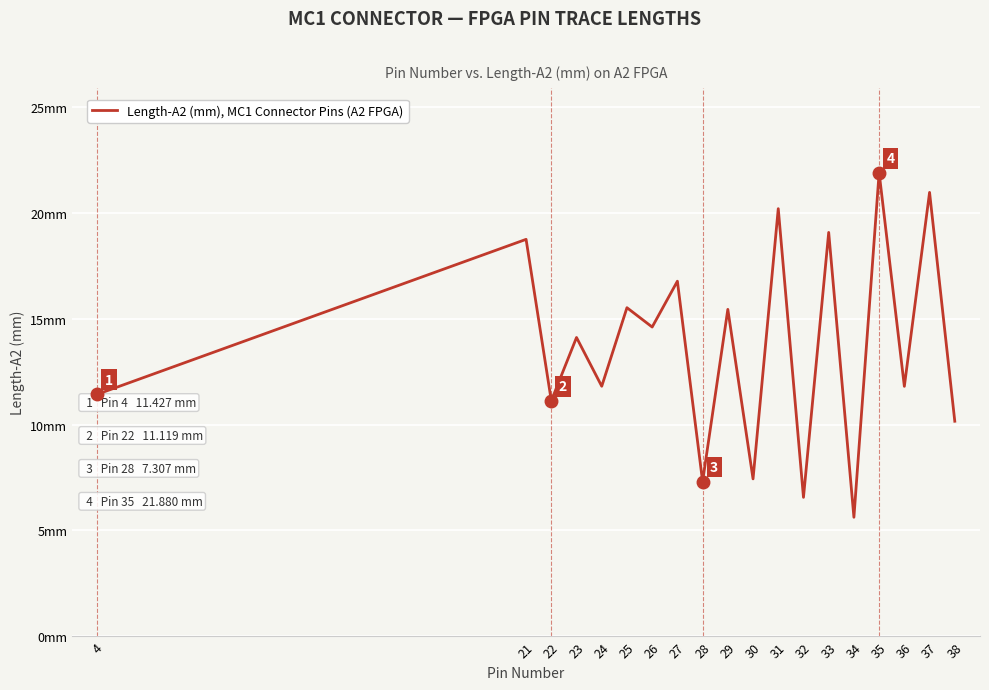

List the labels in order of value, smallest first.

34, 32, 28, 30, 38, 22, 4, 36, 24, 23, 26, 29, 25, 27, 21, 33, 31, 37, 35